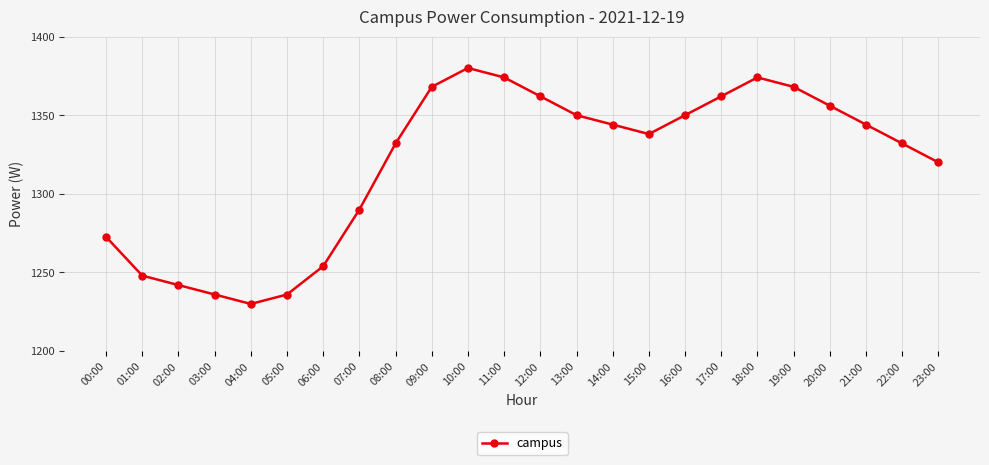

How many lines are shown in the chart?

1